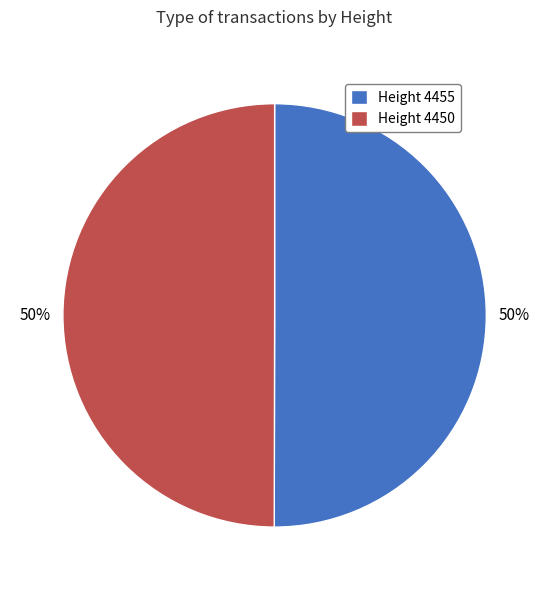

What percentage is the Height 4455 slice, to the nearest percent?

50%